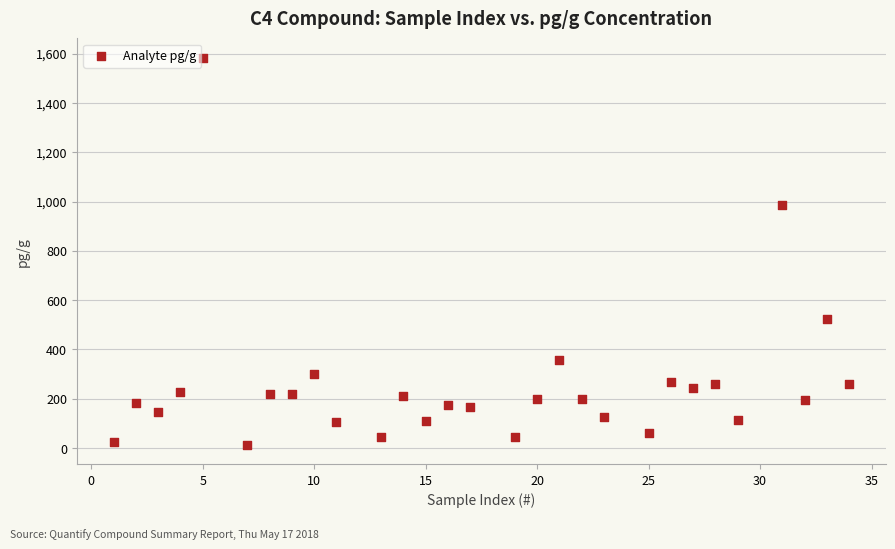

What is the range of Y values (max minus min)?

1570.7